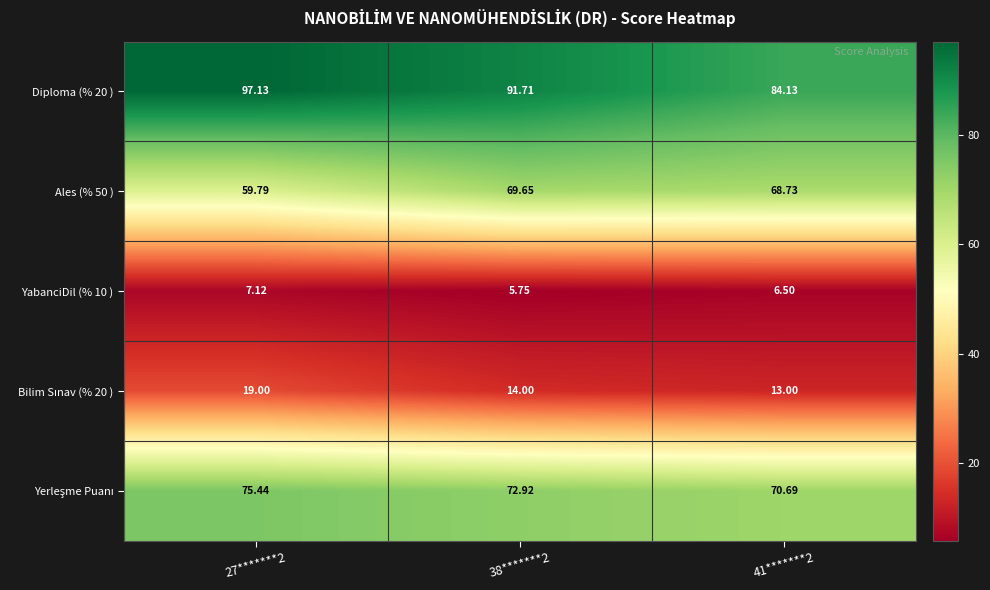

How many categories are shown in the chart?

3